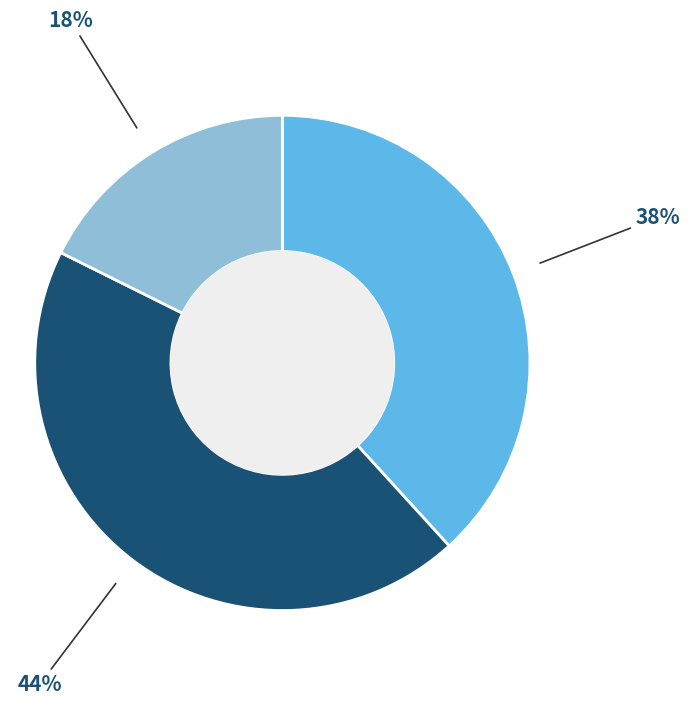

To the nearest percent, what is the average slice percentage?

33%